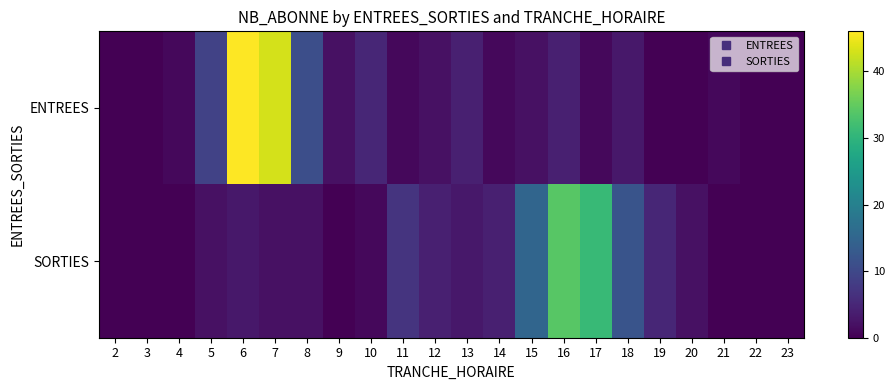

Rank the series by their average value, from lowest to highest.

SORTIES, ENTREES